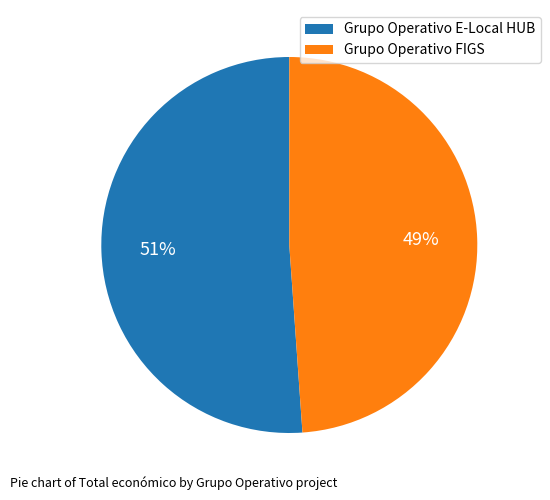

Is it true that Grupo Operativo FIGS is 63% of the pie?

False